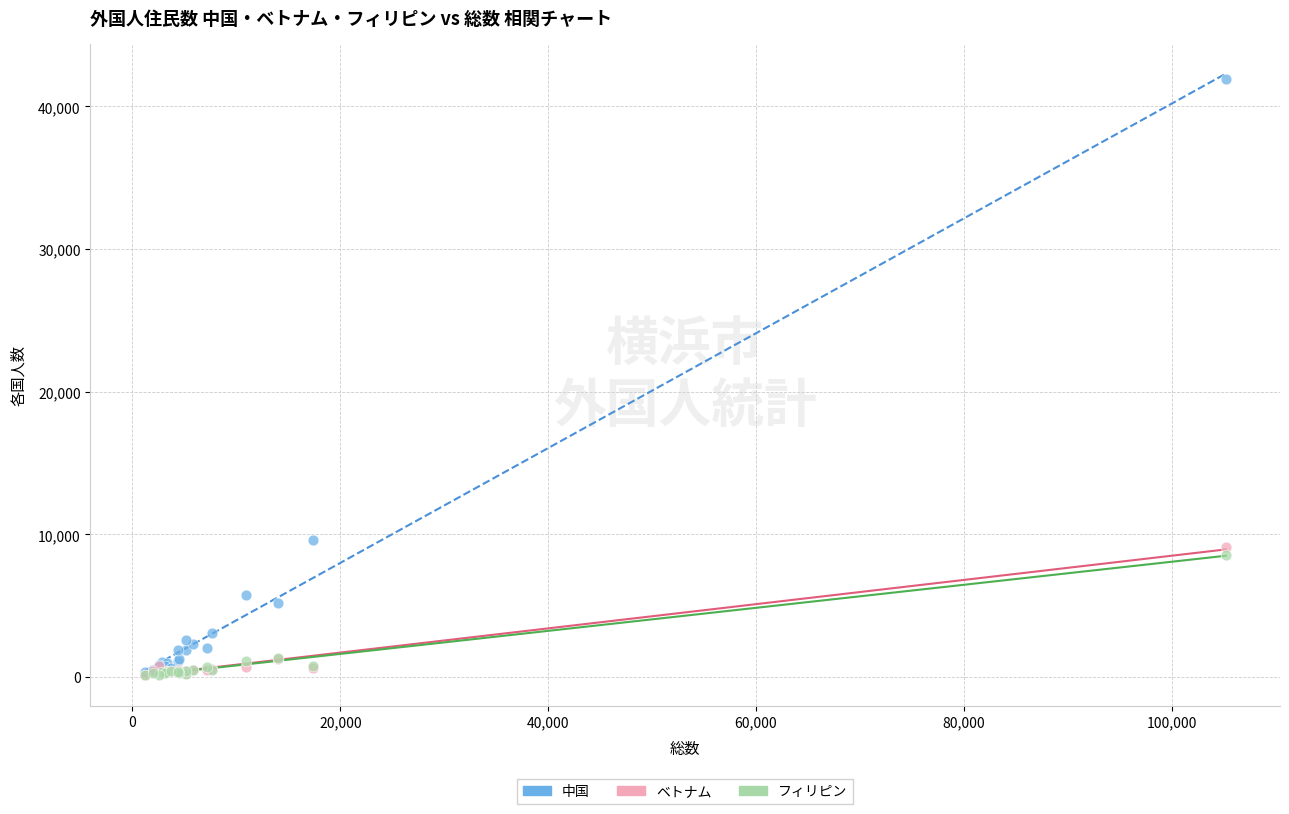

Across all series, what Y value is closest to 21008?

9637